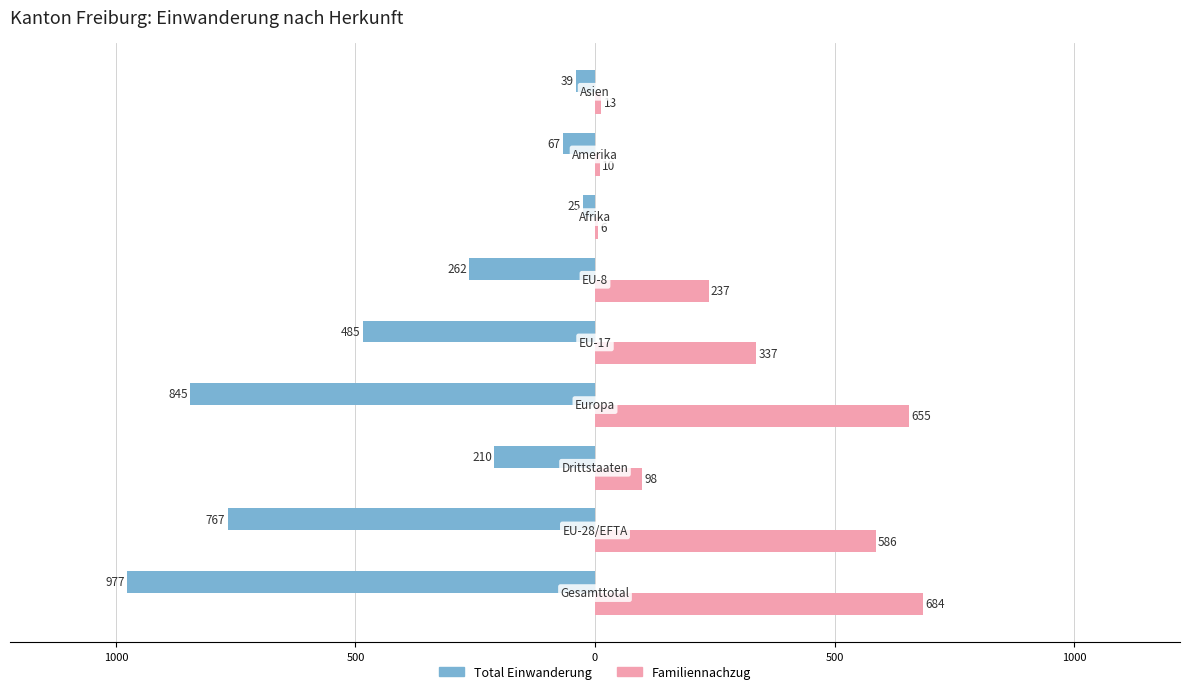

What are all the series names shown in the legend?

Total Einwanderung, Familiennachzug